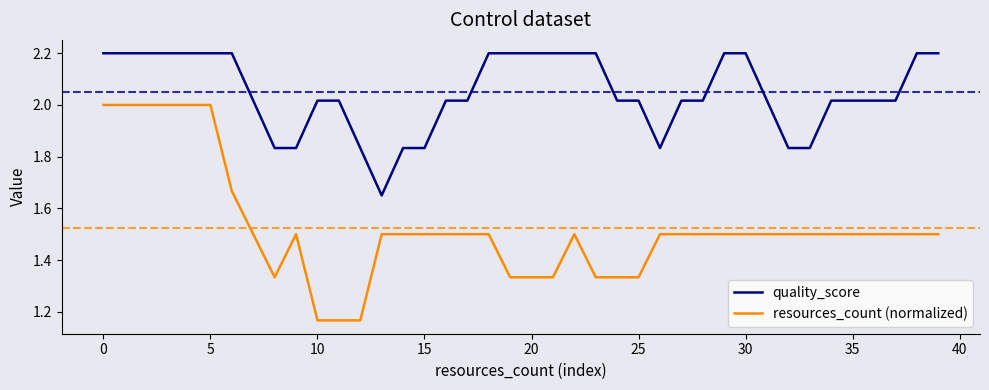

True or false: resources_count (normalized) and quality_score intersect in this chart.

False